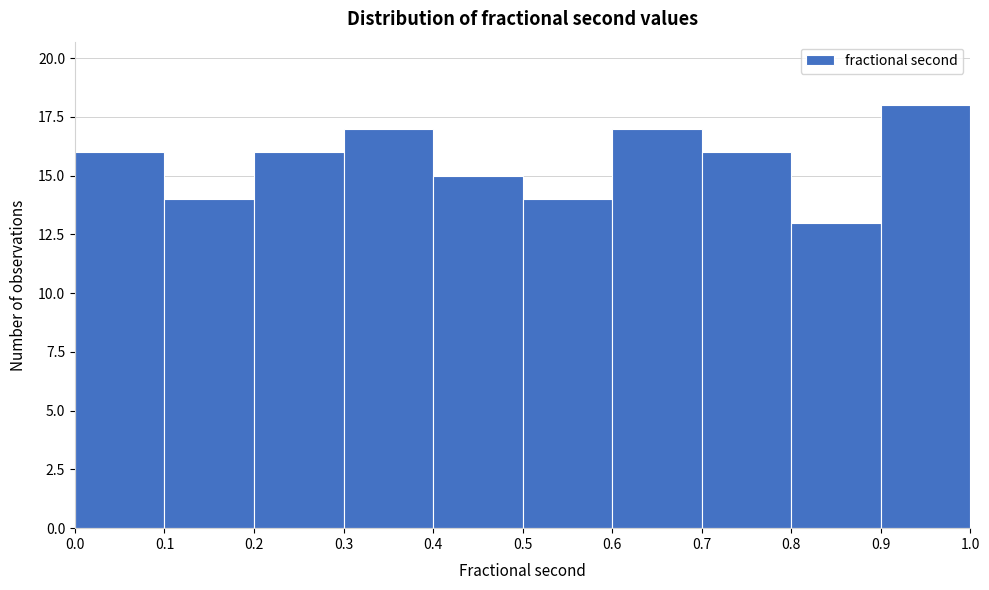

Reading left to right, list every bar in this chart as the range it spans on the x-axis followed by its height. The values are not printed on the chart, so give them approximately, as read against the axis.

0.0 to 0.1: 16
0.1 to 0.2: 14
0.2 to 0.3: 16
0.3 to 0.4: 17
0.4 to 0.5: 15
0.5 to 0.6: 14
0.6 to 0.7: 17
0.7 to 0.8: 16
0.8 to 0.9: 13
0.9 to 1.0: 18